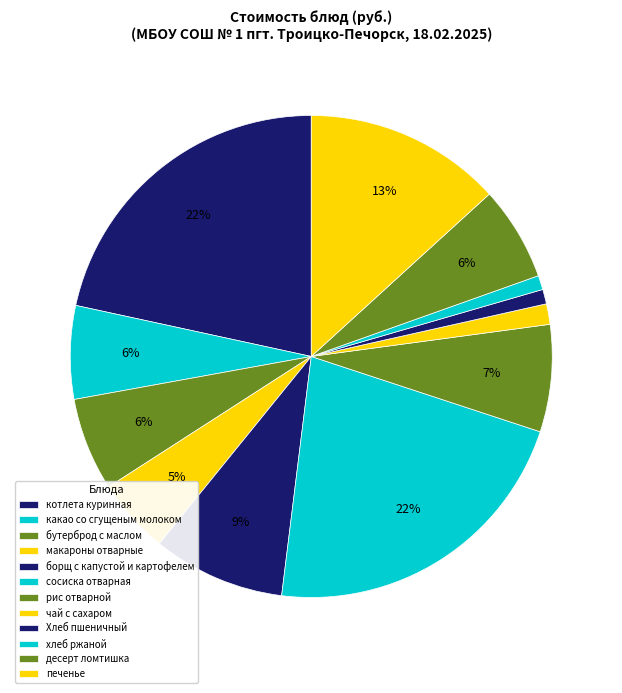

How many segments does this pie chart have?

12